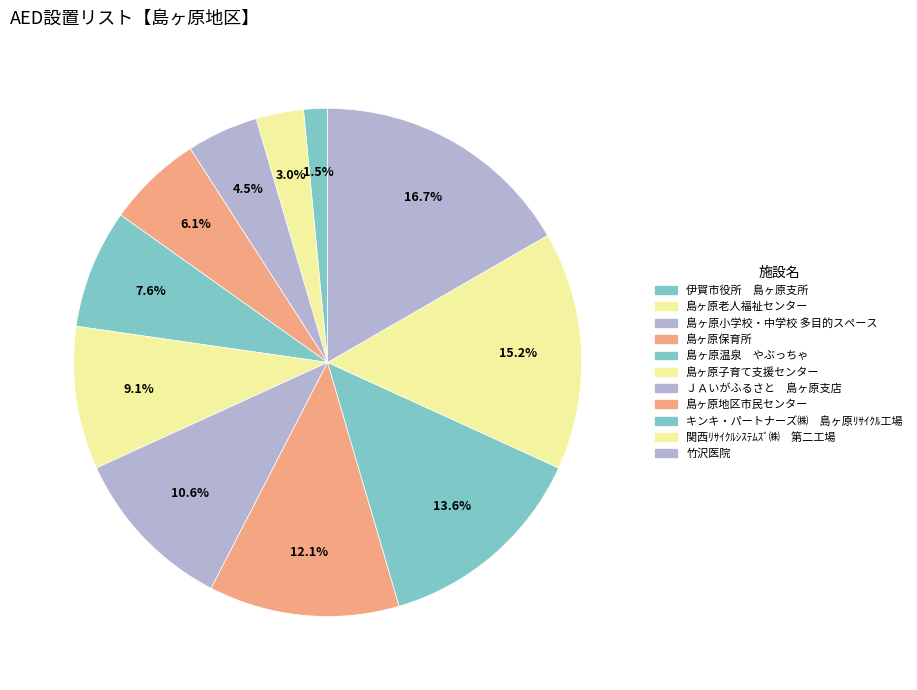

How many slices are in this pie chart?

11